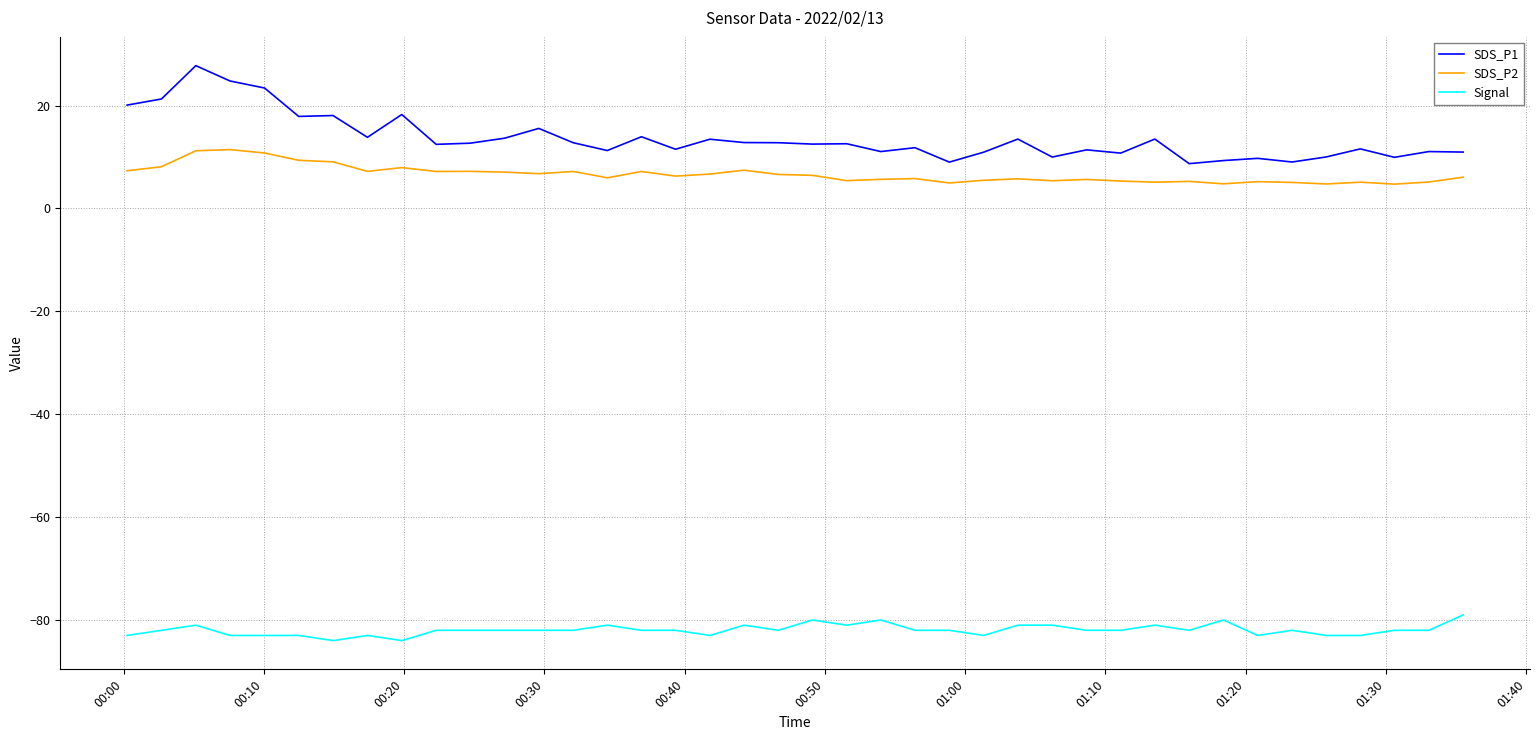

How many series are shown in this chart?

3